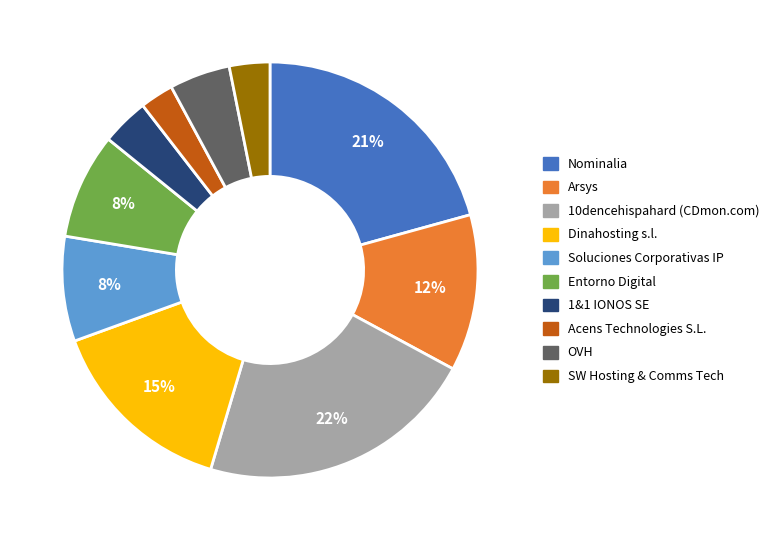

Is there a majority slice in this chart?

No